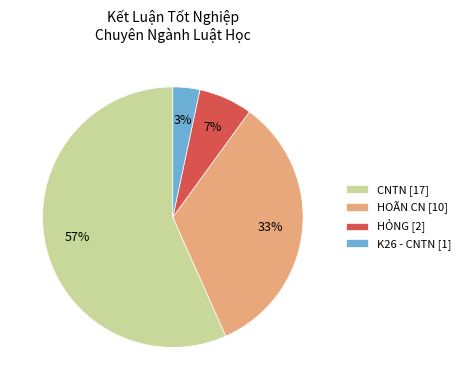

The K26 - CNTN [1] slice represents 3% of the pie. True or false?

True